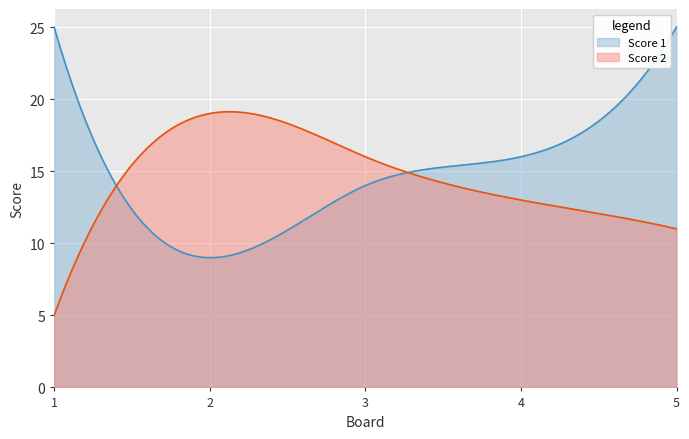

Which category has the lowest value in the Score 2 series?

1